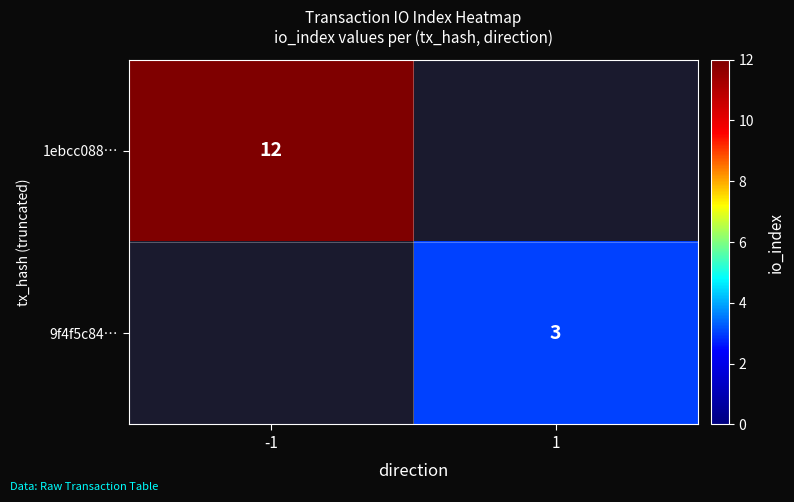

Is it true that 9f4f5c84… equals 1 at 1?

False